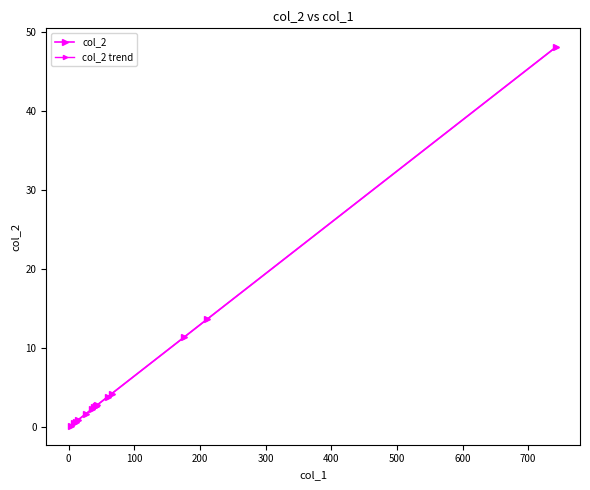

How many lines are shown in the chart?

2